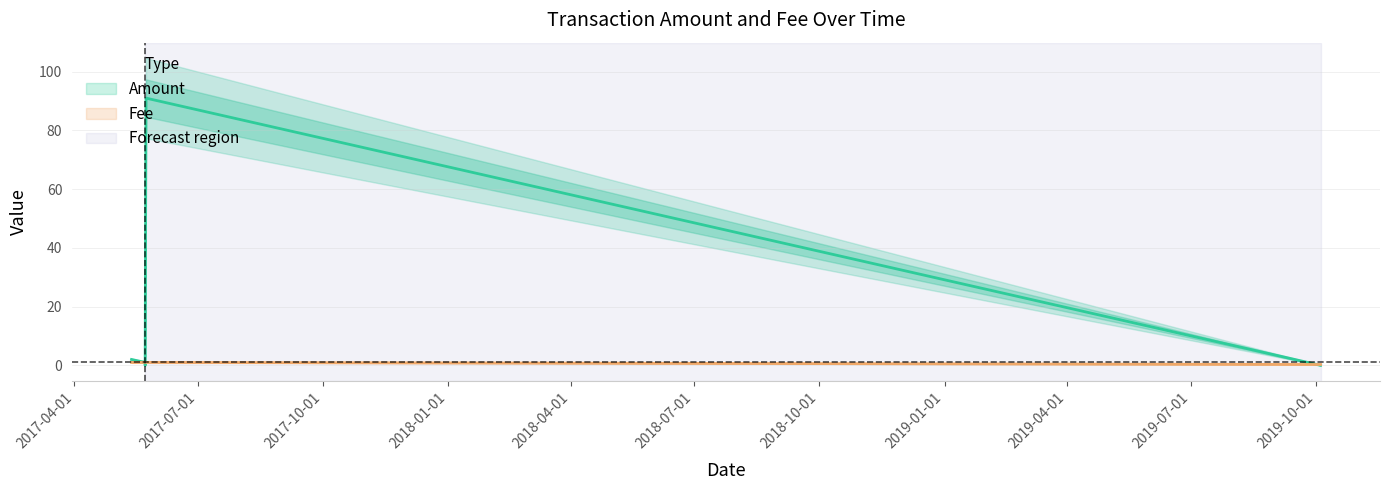

What is the spread (max minus min) of values at 2017-05-23?

90.0